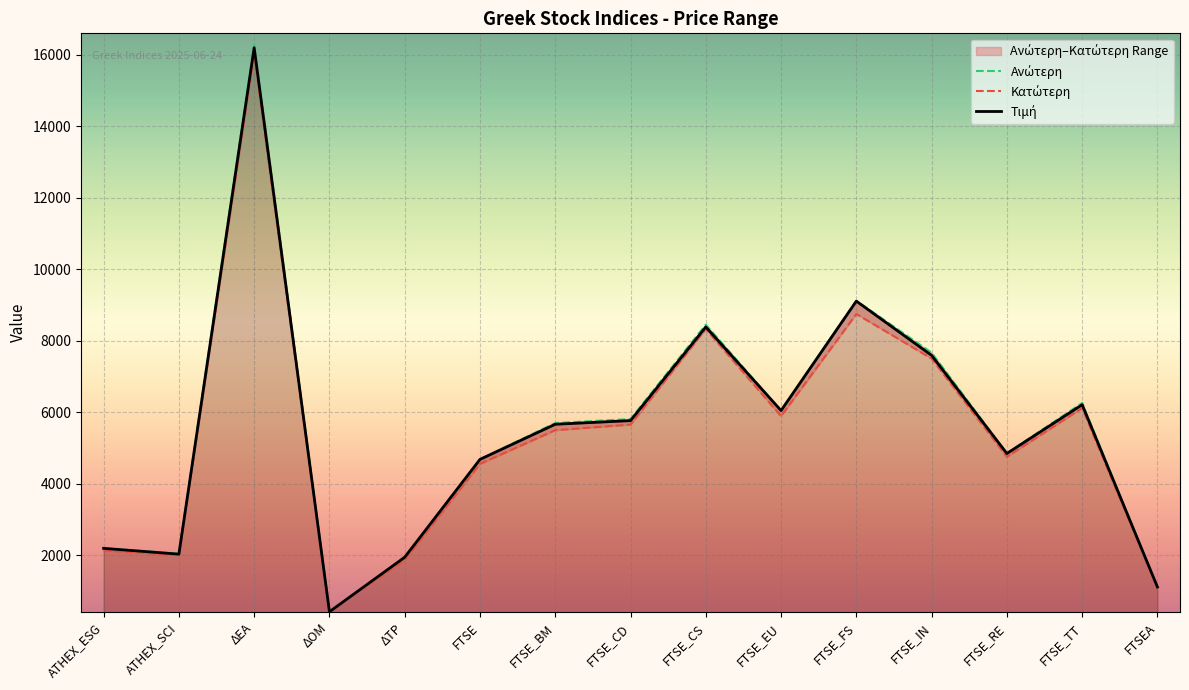

Which series changed the most between FTSE_RE and FTSE_TT?

Ανώτερη